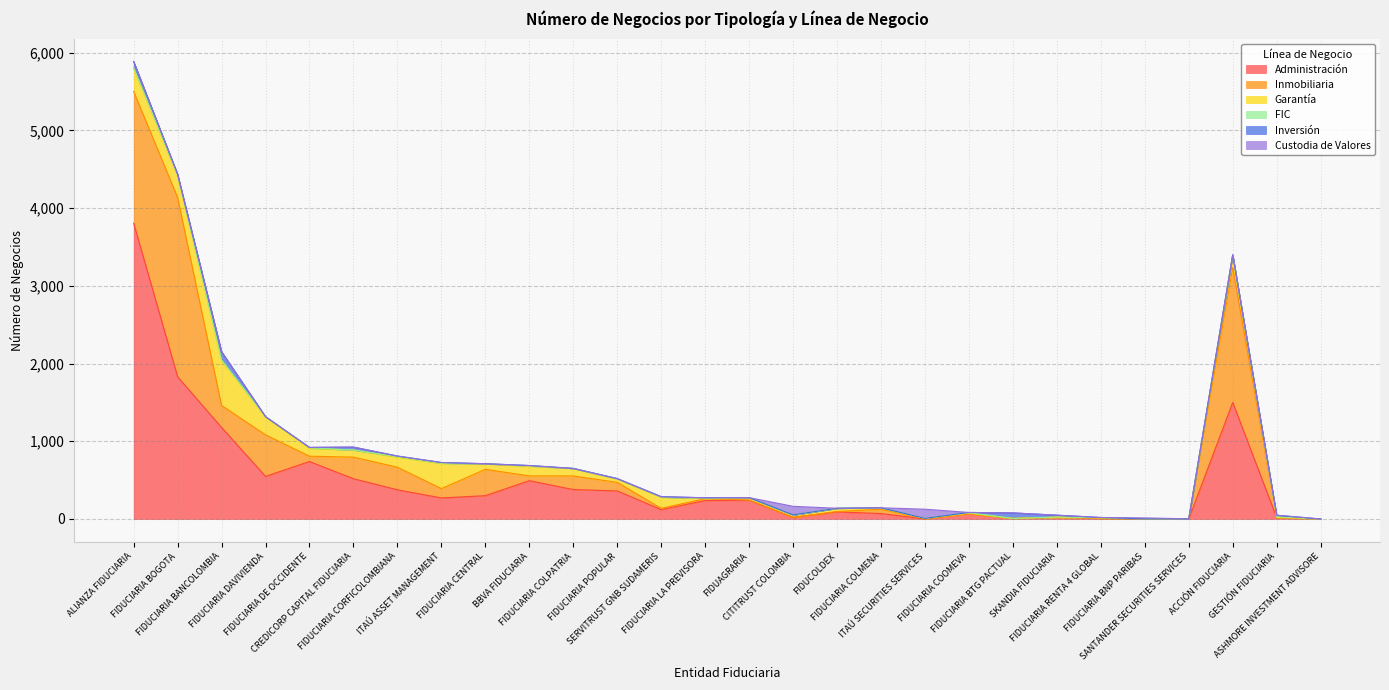

What is the difference between the highest and lowest values at FIDUCIARIA COLPATRIA?

379